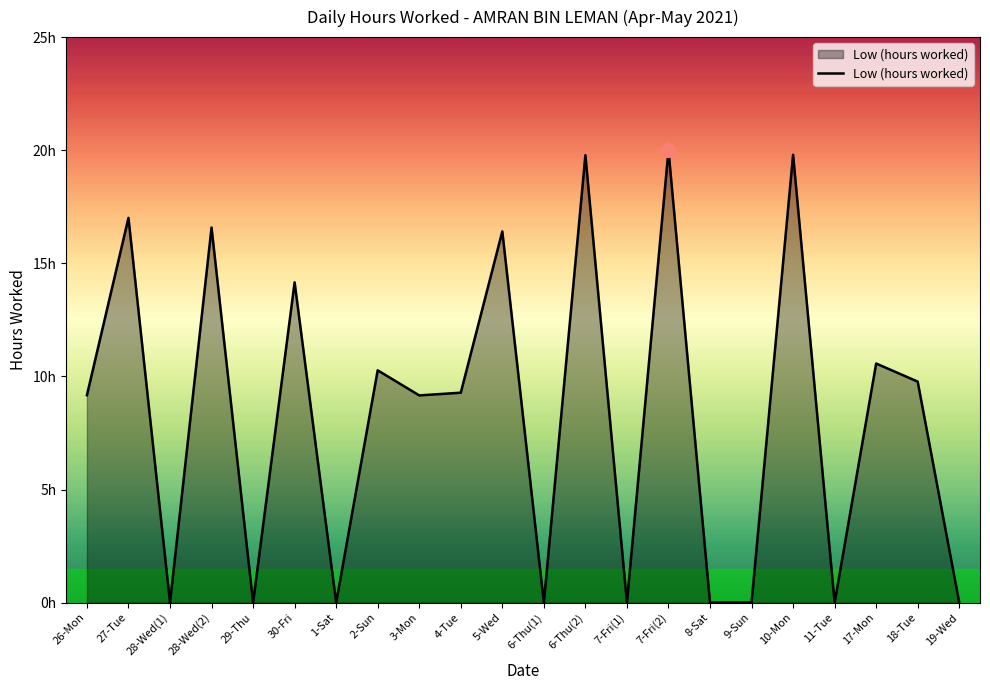

Which category has the lowest value across all series?

28-Wed(1)